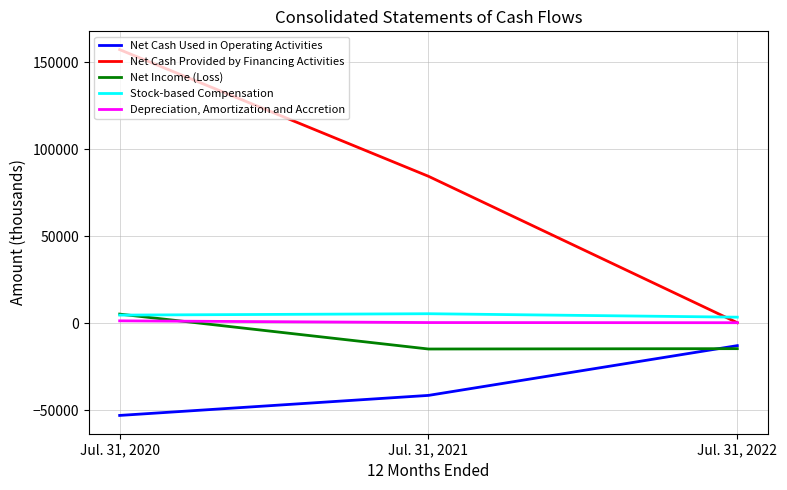

The Net Cash Provided by Financing Activities series shows 252854 at Jul. 31, 2020. True or false?

False